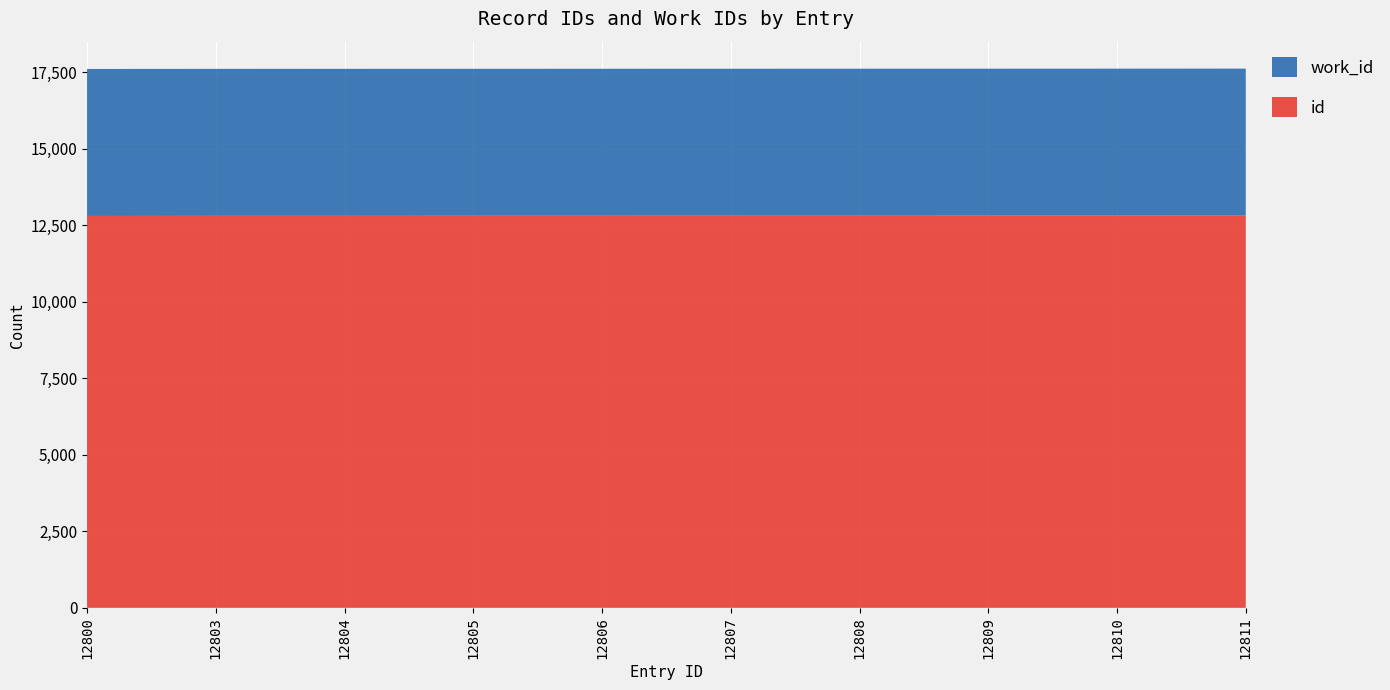

Reading left to right, what are all the values shown in this chart?

id: 12800	12803	12804	12805	12806	12807	12808	12809	12810	12811
work_id: 4802	4802	4802	4802	4802	4802	4802	4802	4802	4802